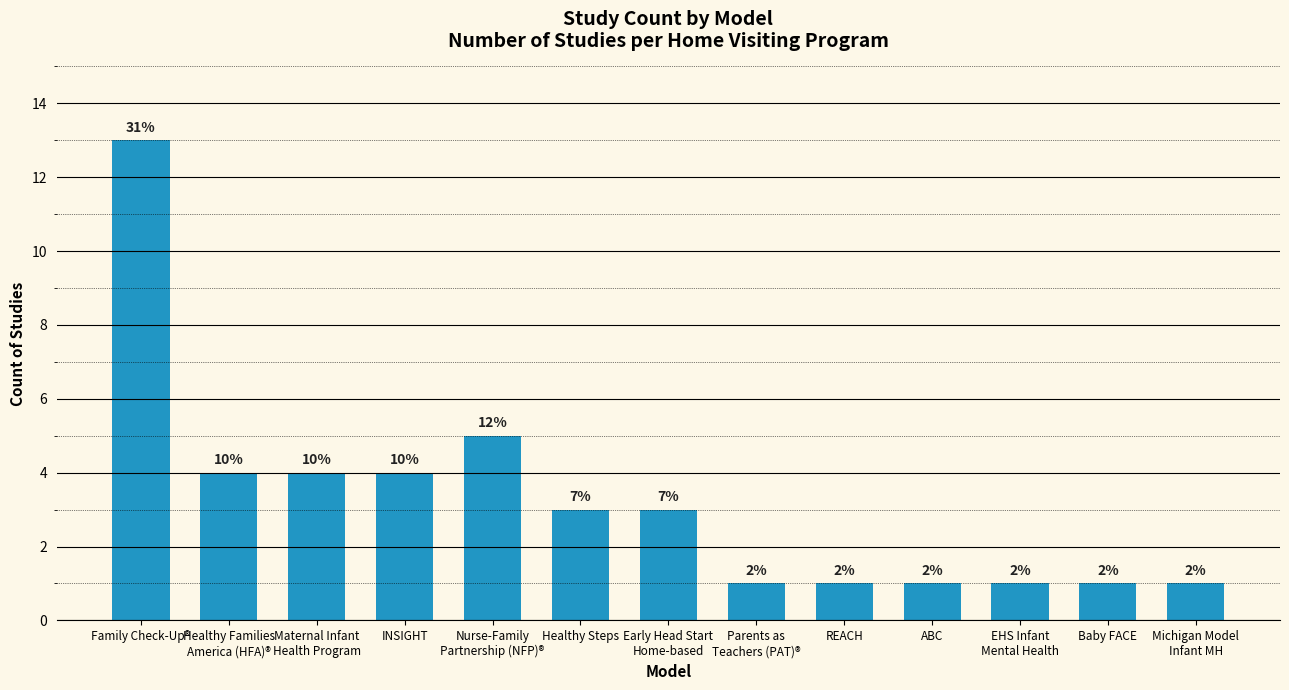

How many bars are there in total?

13